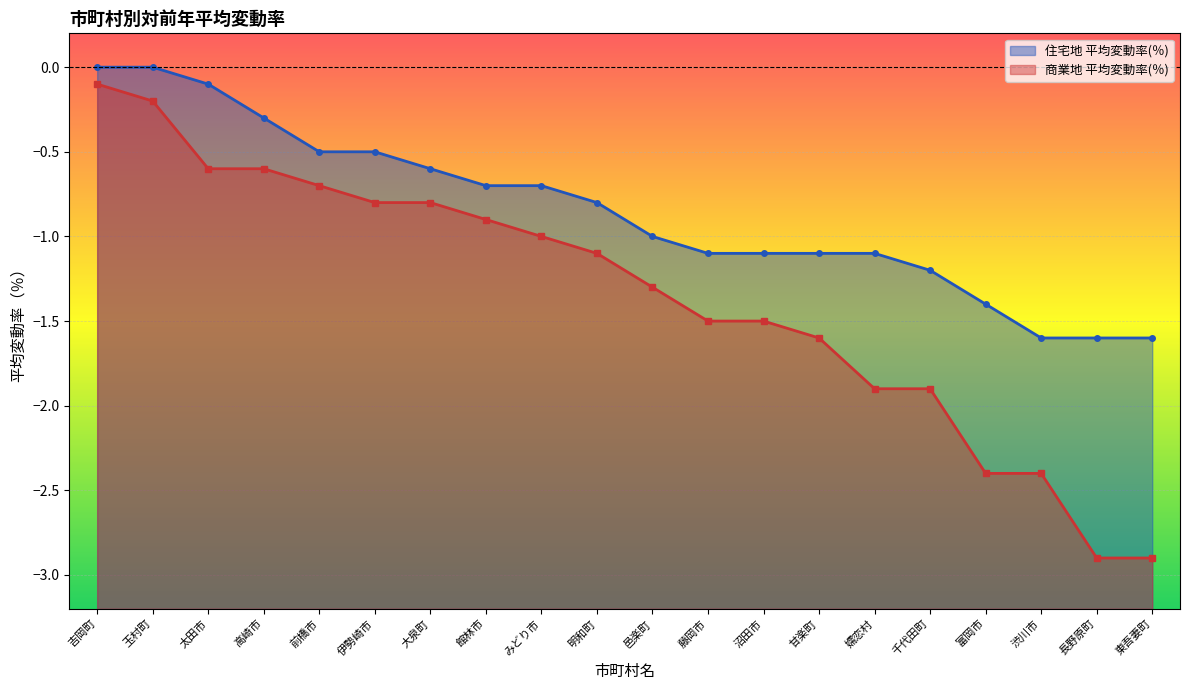

True or false: 商業地 平均変動率(％) has more than 0 interior local peaks.

False